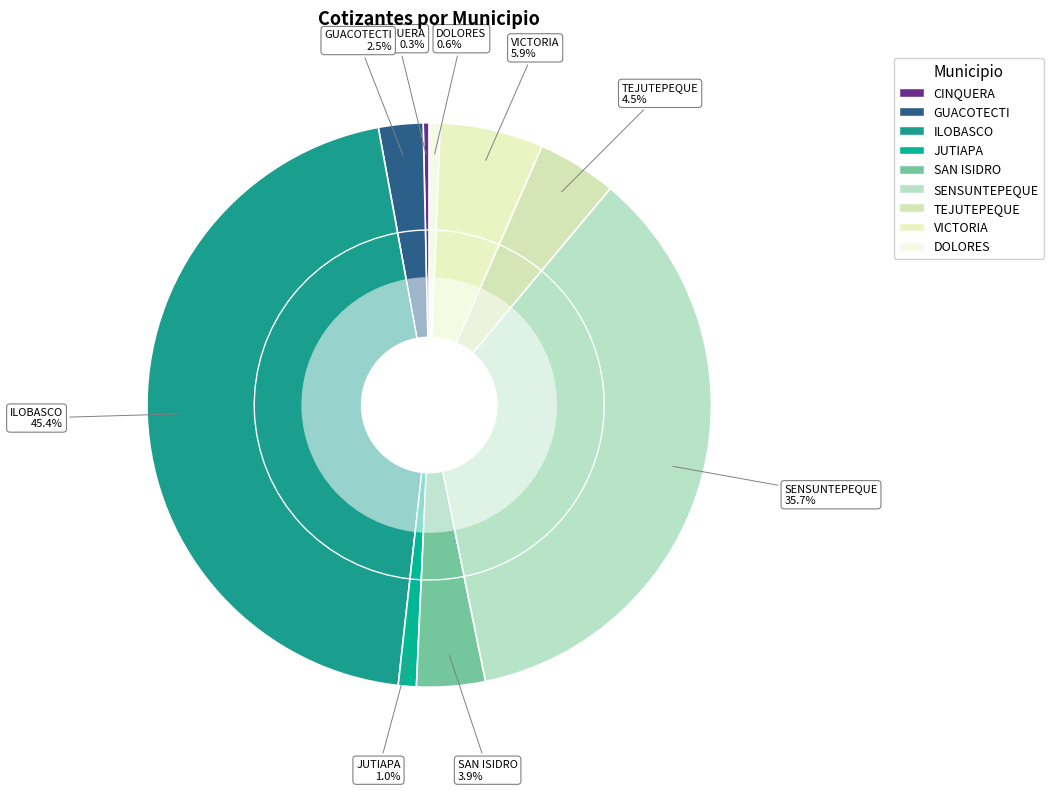

The VICTORIA slice represents 14% of the pie. True or false?

False